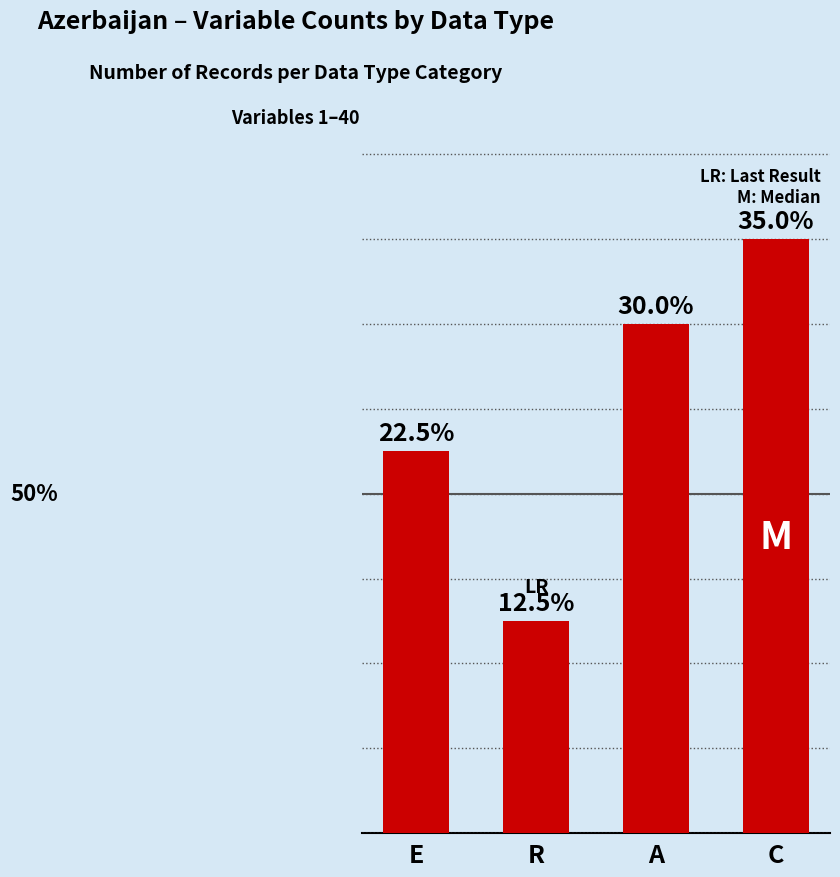

Where does the data first go above 12?

C